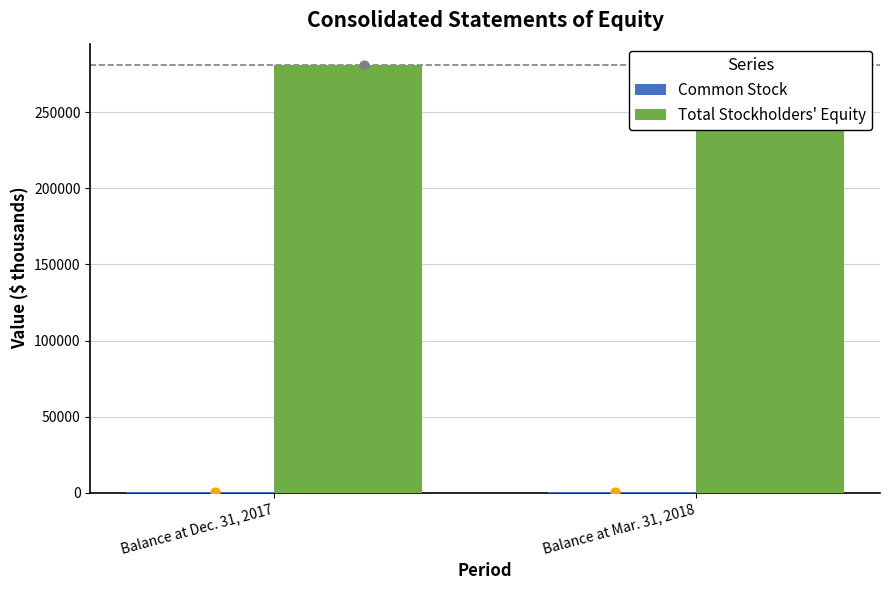

At which category is the sum across all series the highest?

Balance at Dec. 31, 2017